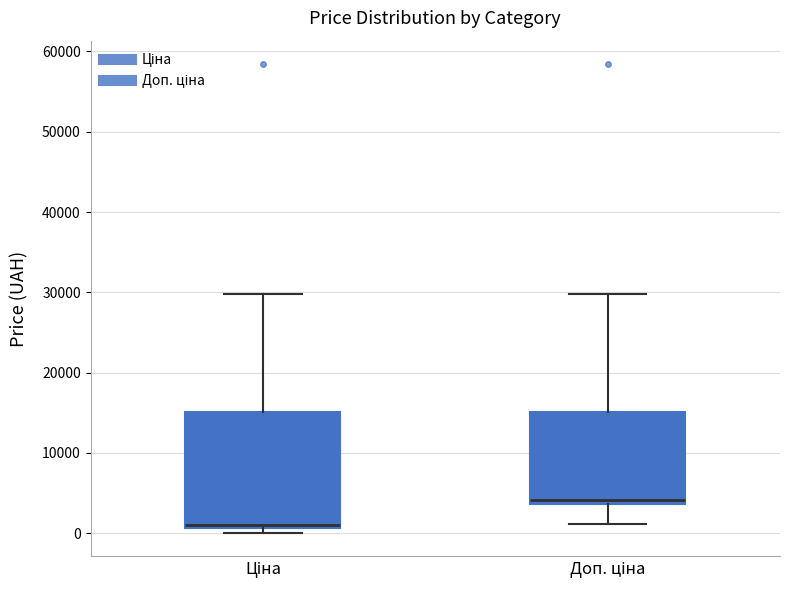

Which box is the tallest, from its lower edge to its upper edge?

Ціна